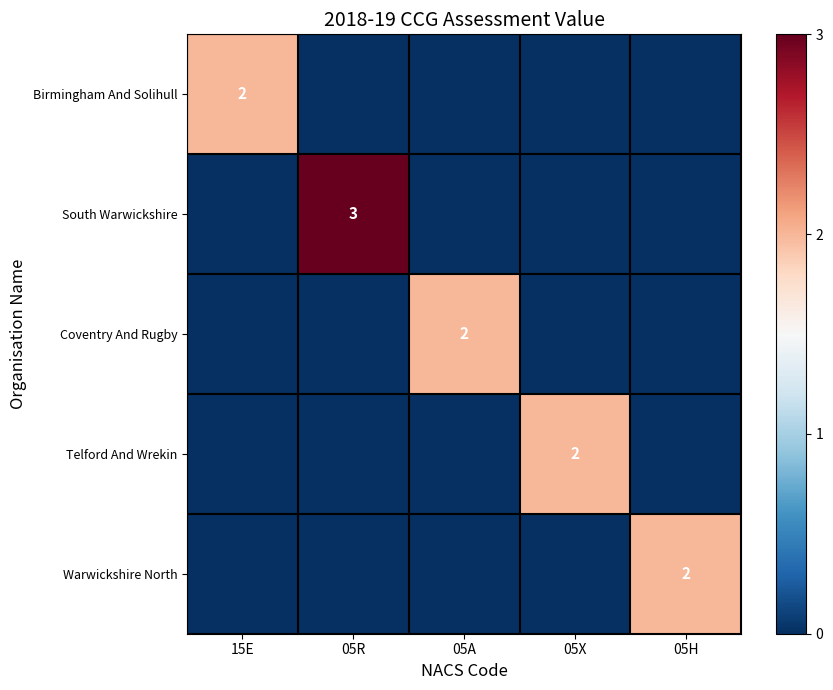

The Telford And Wrekin series shows 3 at 05X. True or false?

False